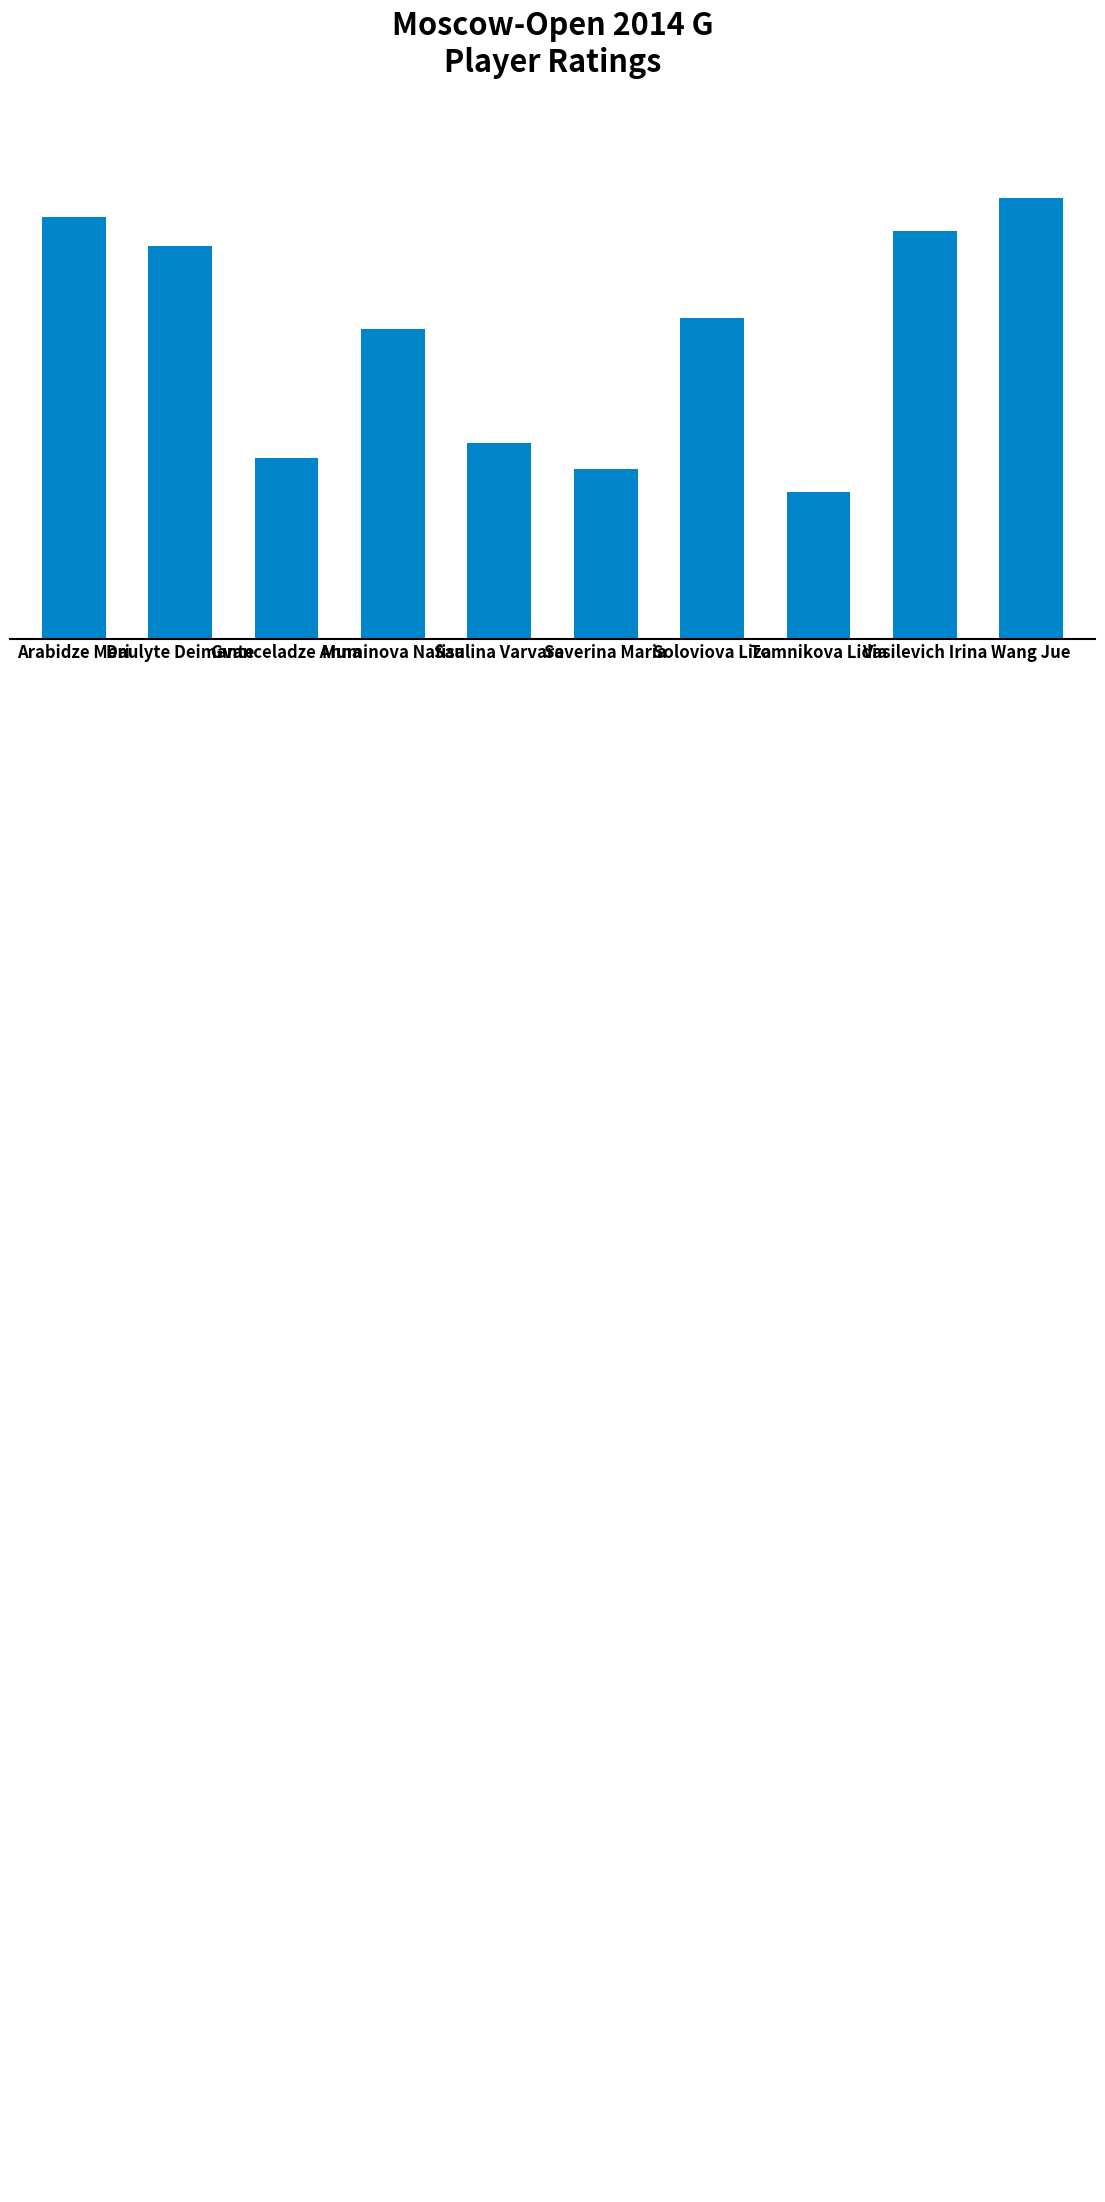

What is the value of the 8th bar from the left?

2195